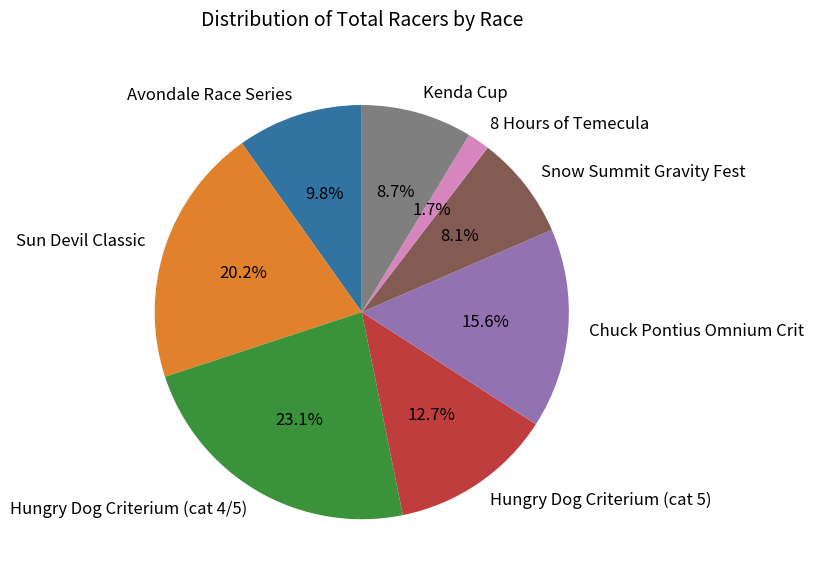

What is the largest slice in the pie chart?

Hungry Dog Criterium (cat 4/5)